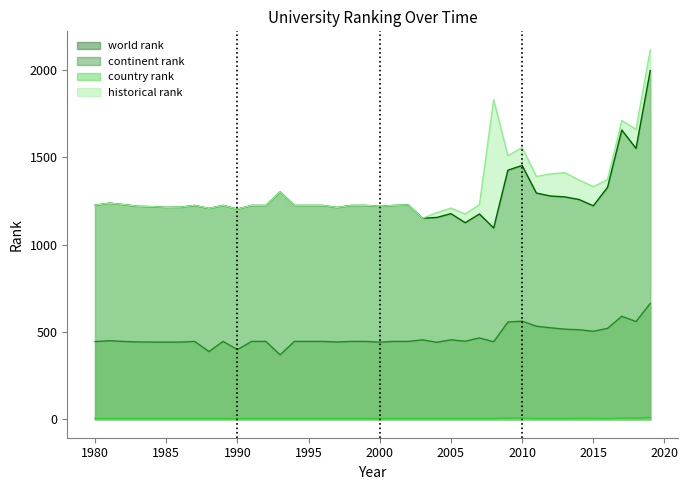

In world rank, how many points are higher than both neighbors (excluding endpoints)?

9